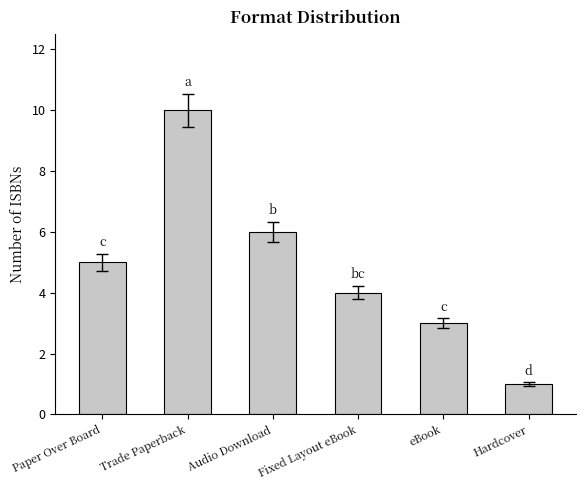

At which label is the value closest to 5?

Paper Over Board